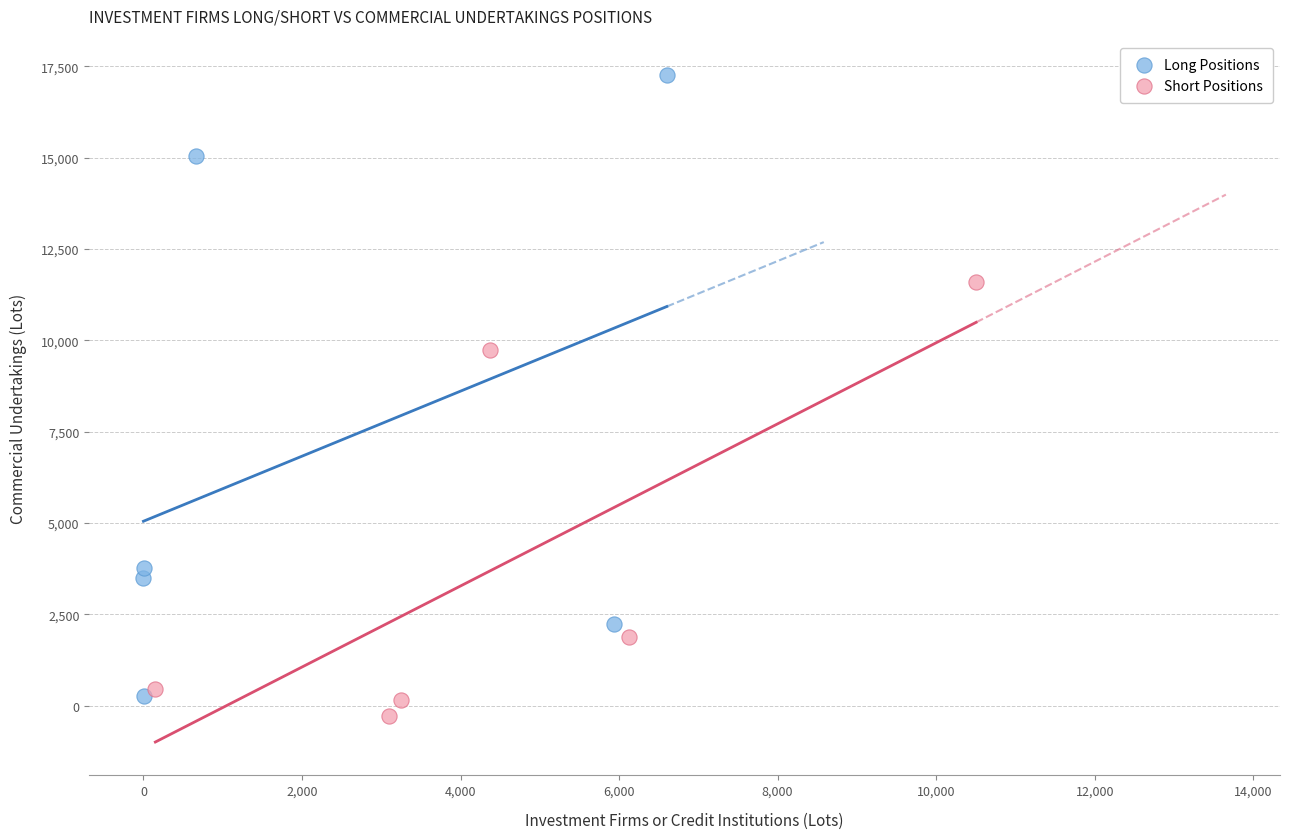

Which series has the largest Y range (max minus min)?

Long Positions